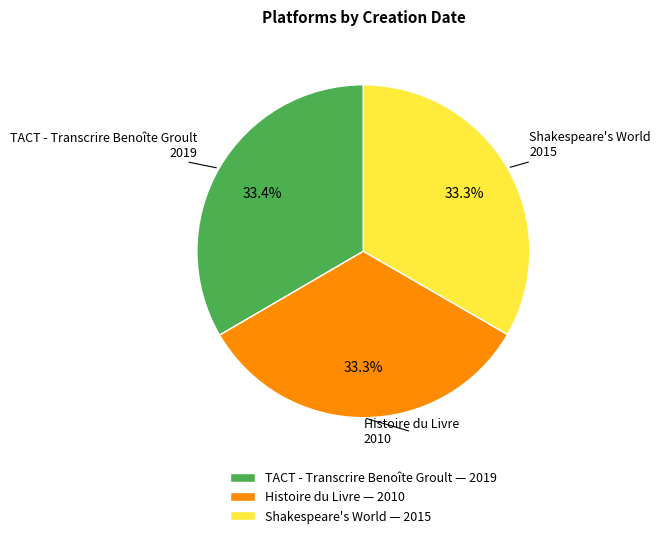

What is the ratio of the value at Shakespeare's World to the value at Histoire du Livre?

1.0